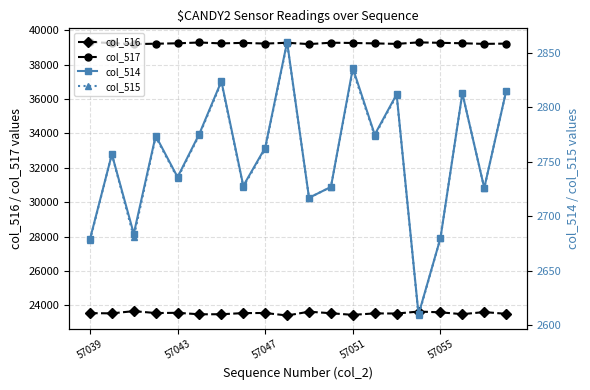

What is the maximum value for col_515?

2859